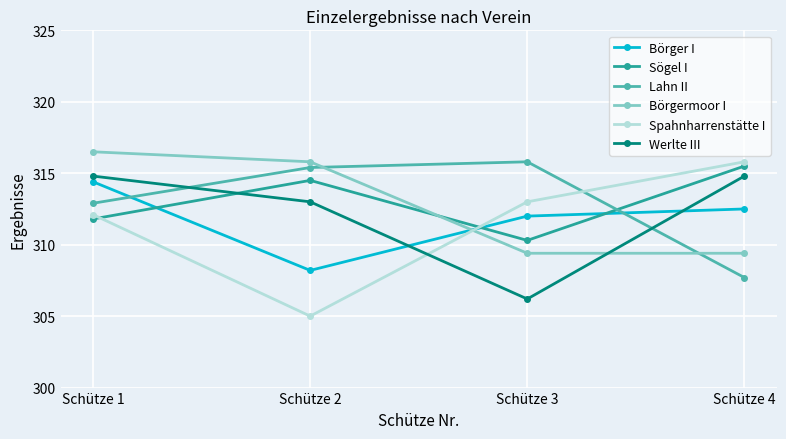

At which label is Werlte III closest to 310?

Schütze 2